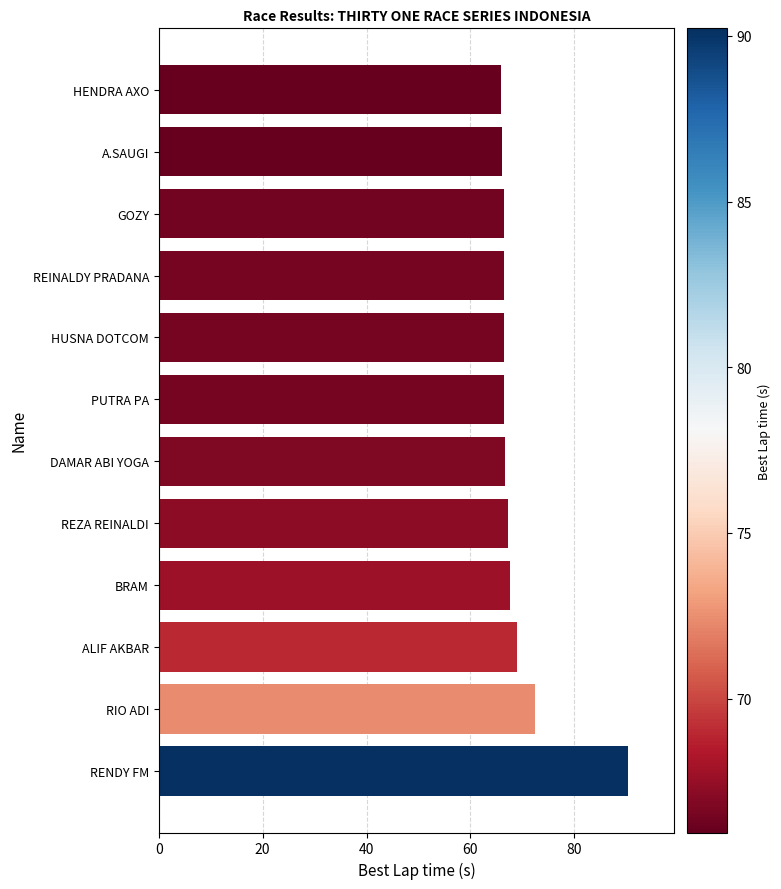

Read the value at ALIF AKBAR.

68.9